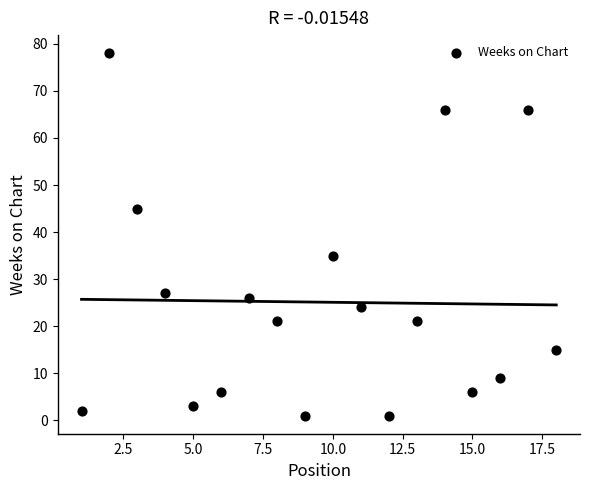

What Y value in the scatter plot is closest to 39?

35